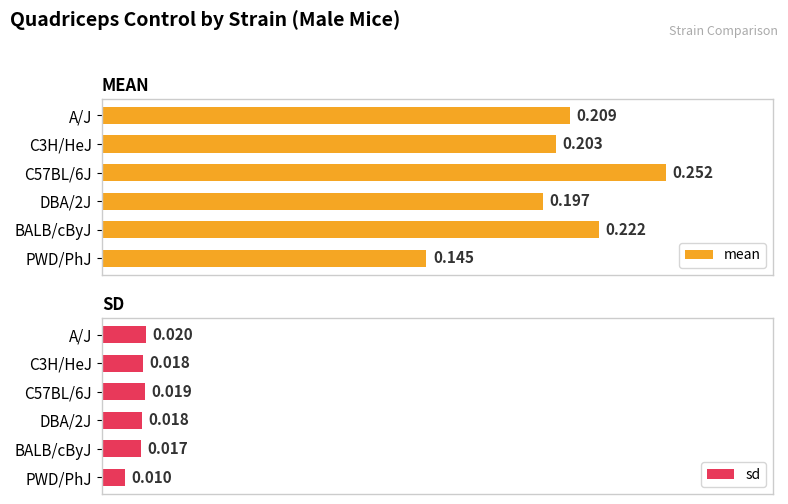

At which label is mean closest to 0?

PWD/PhJ